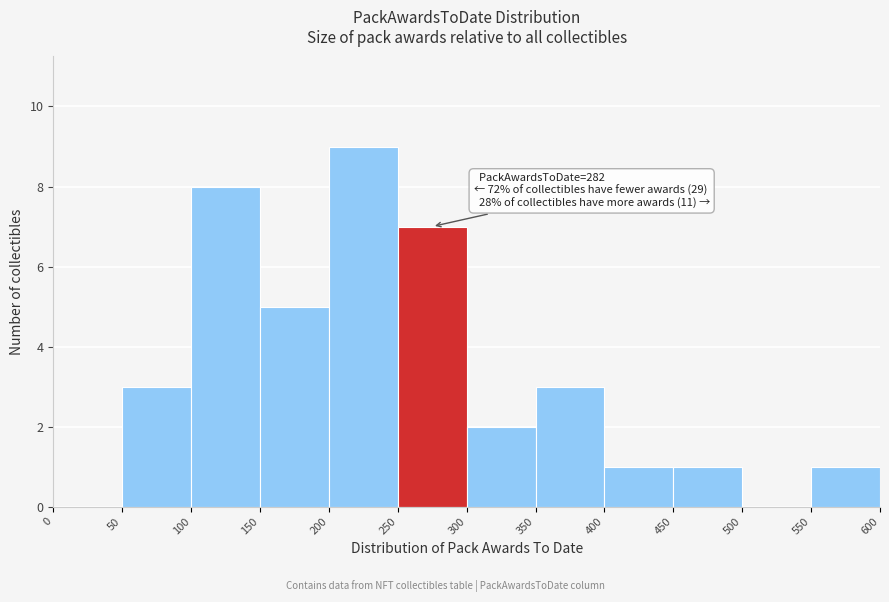

Over which range of the x-axis is the bar tallest?

200 to 250